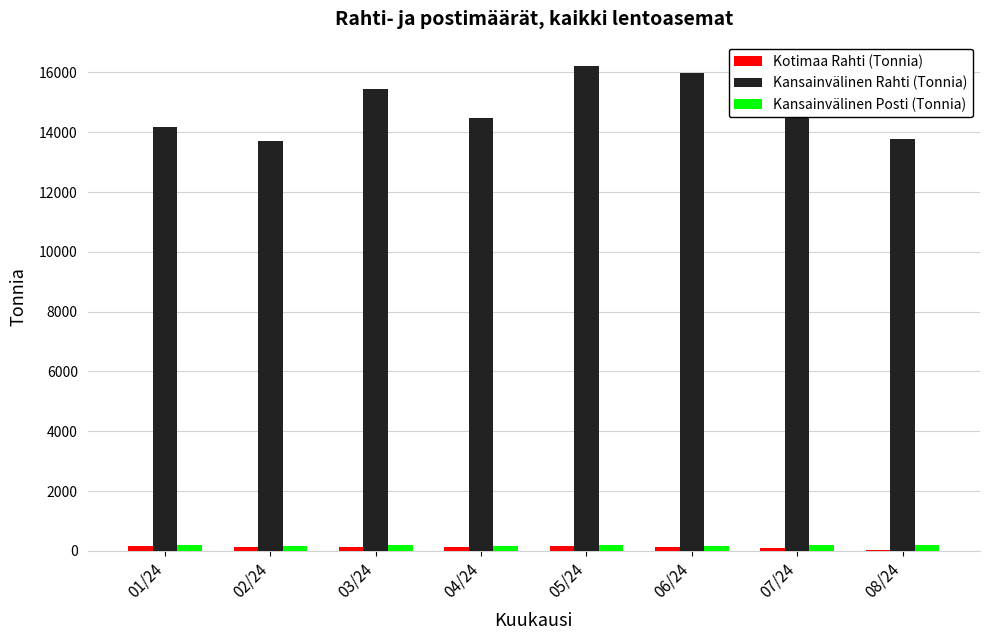

How many groups of bars are there?

8